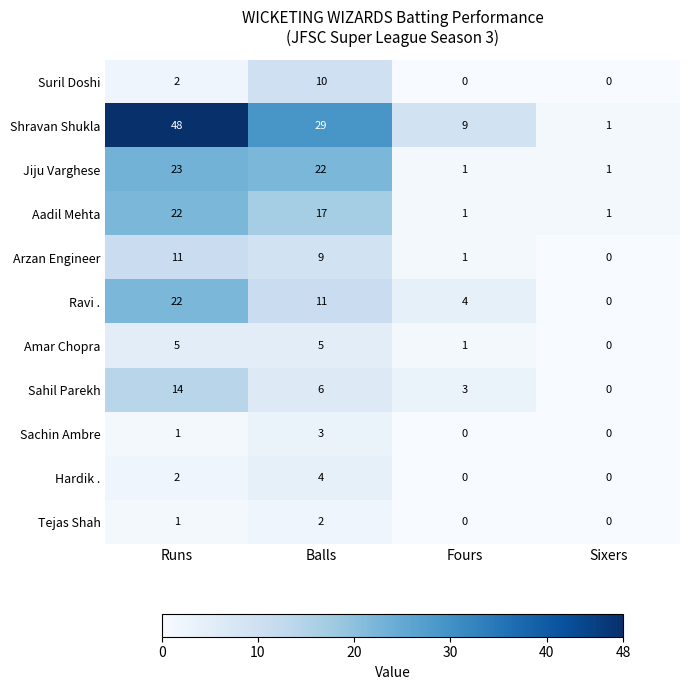

What is the sum of the Arzan Engineer values at Balls and Sixers?

9